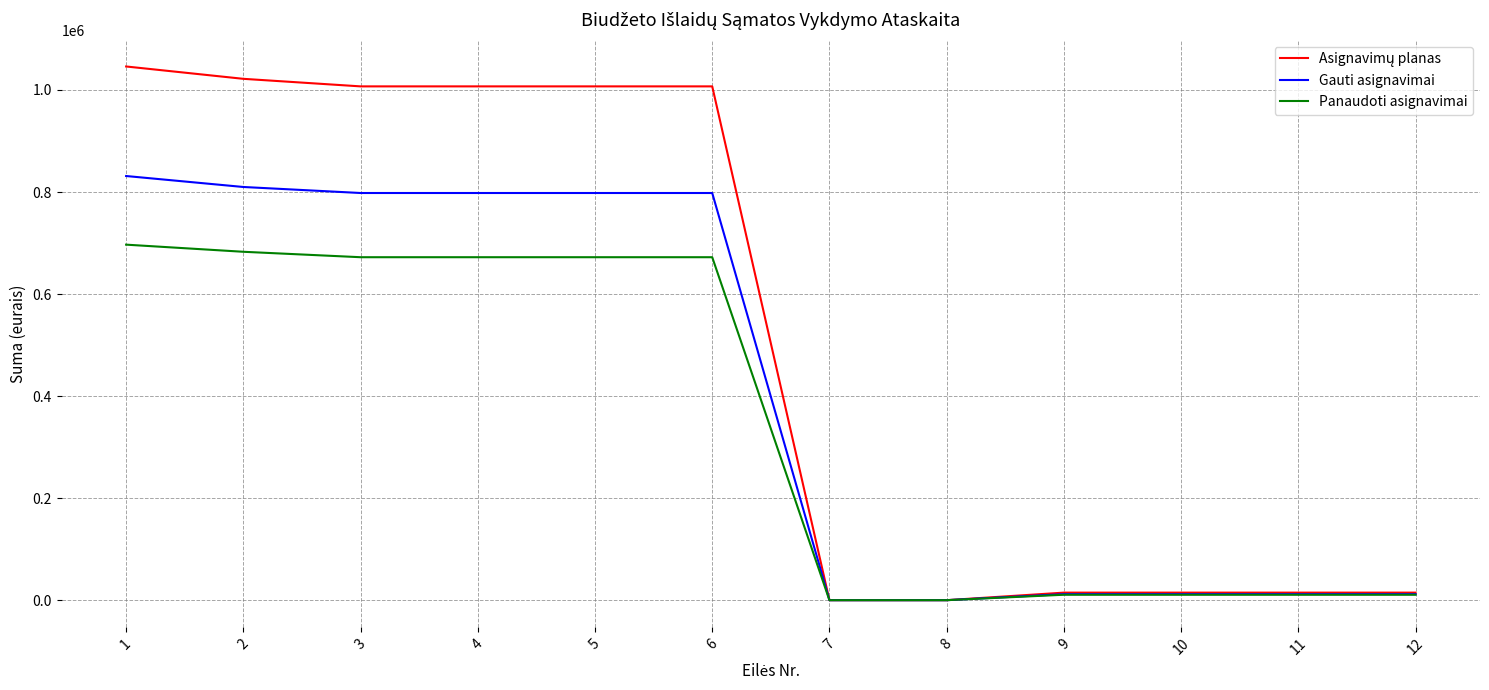

What is the average value of the Panaudoti asignavimai series?

342611.2